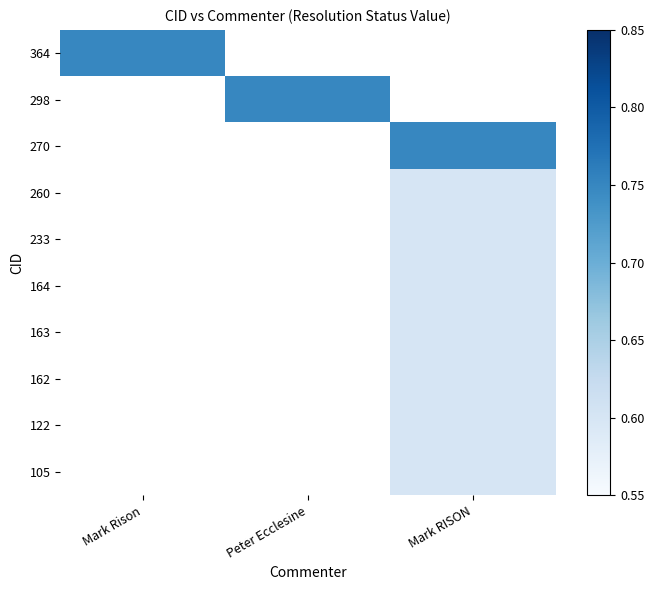

What is the greatest value displayed?

0.8